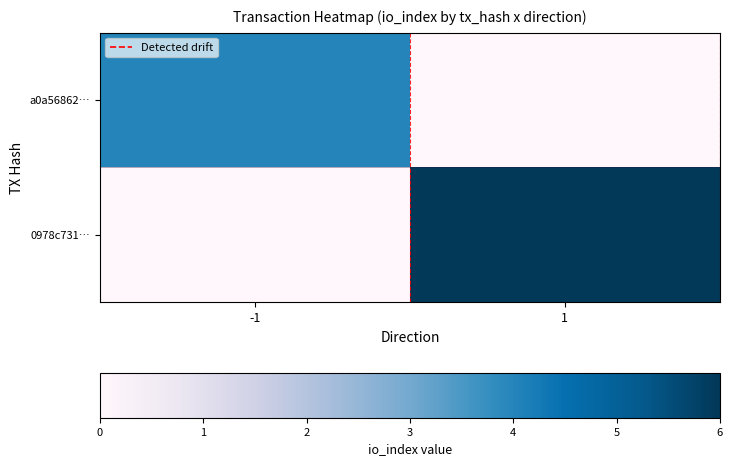

Which label corresponds to the smallest value in the chart?

1